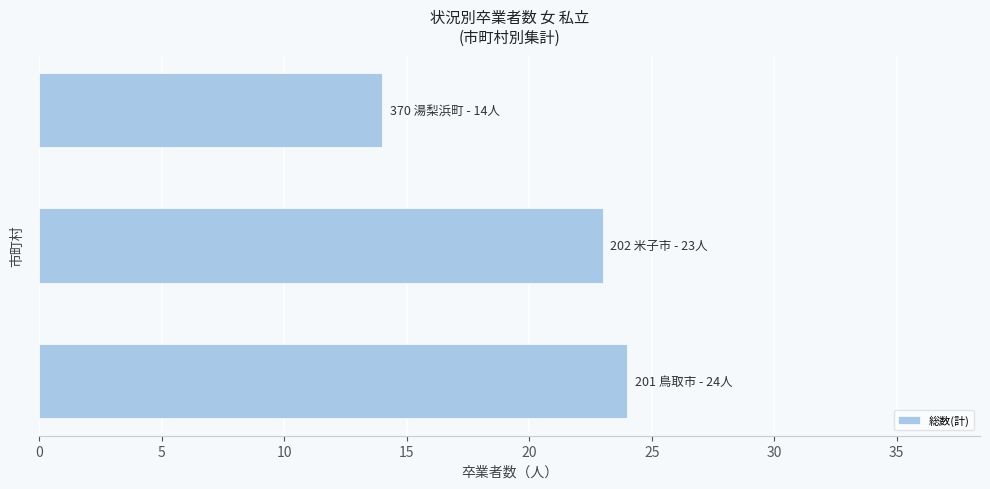

What is the greatest value displayed?

24